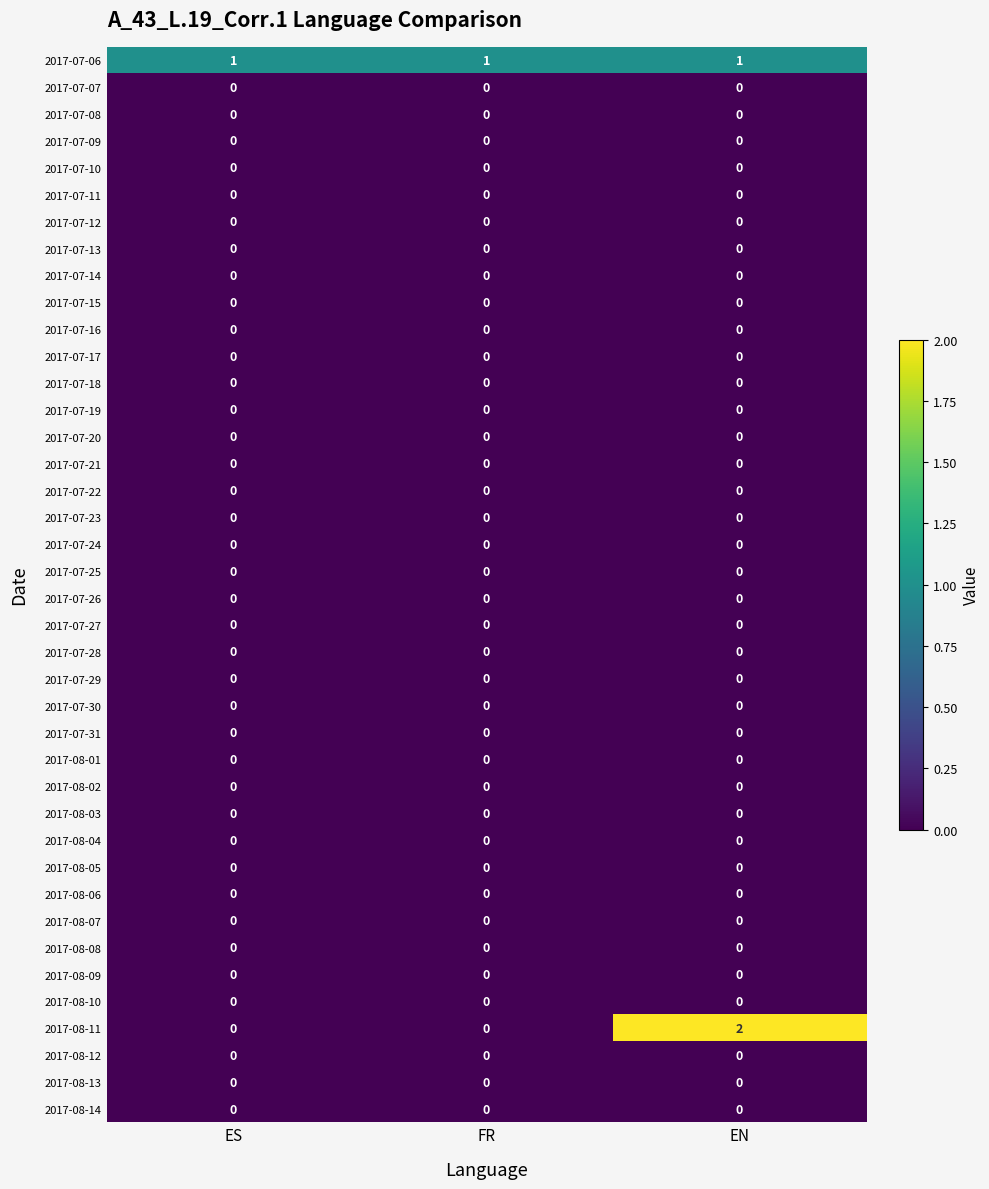

Which series has the widest spread of values?

2017-08-11